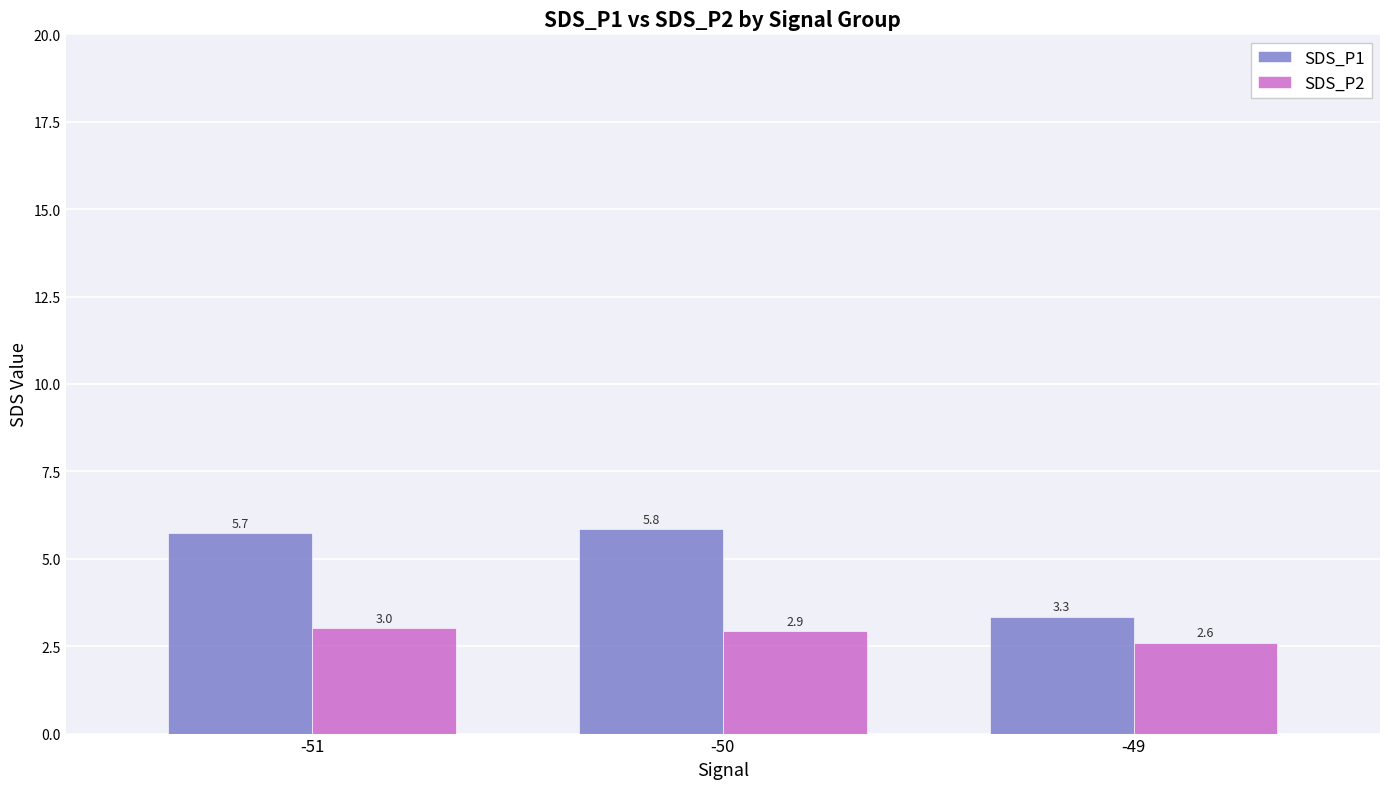

Count the number of categories in the chart.

3